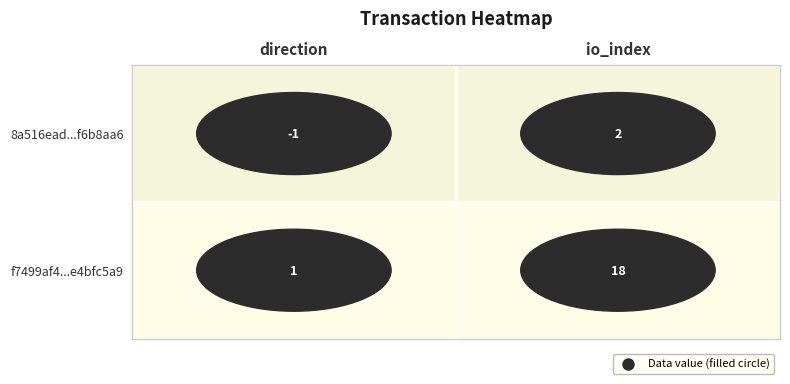

Which series has the largest total across all categories?

f7499af4...e4bfc5a9